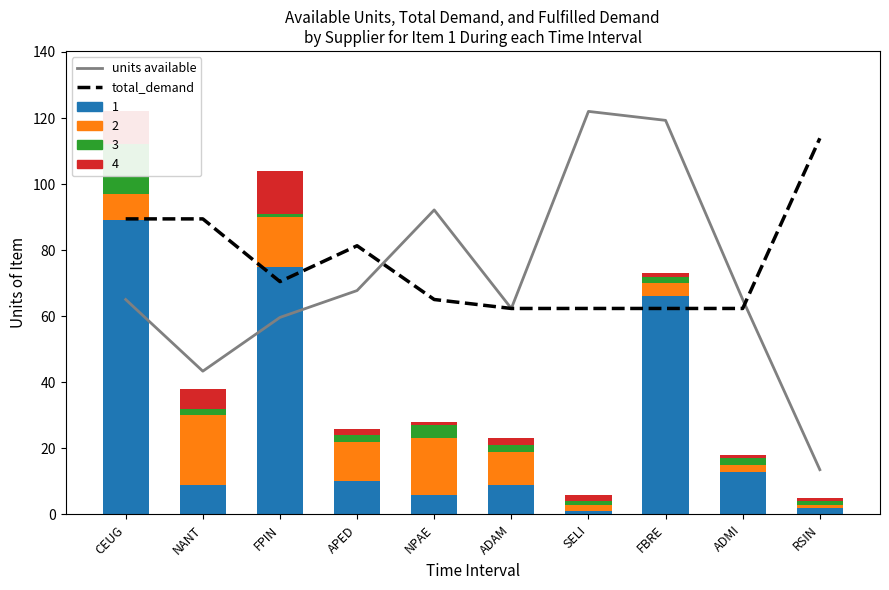

What is the label of the 2nd bar from the right?

ADMI